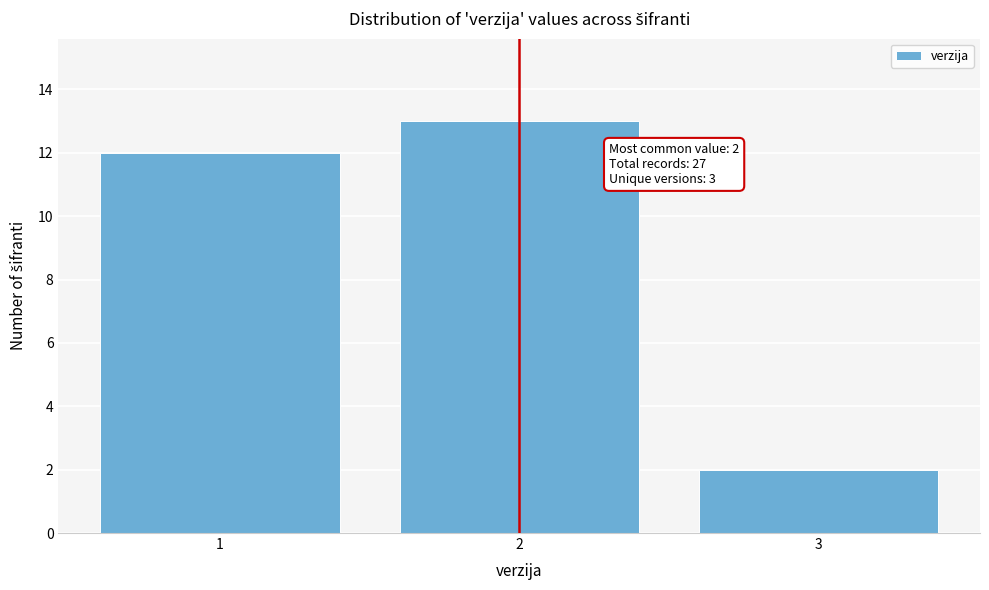

Reading right to left, list all the values displayed in this chart.

3=2	2=13	1=12